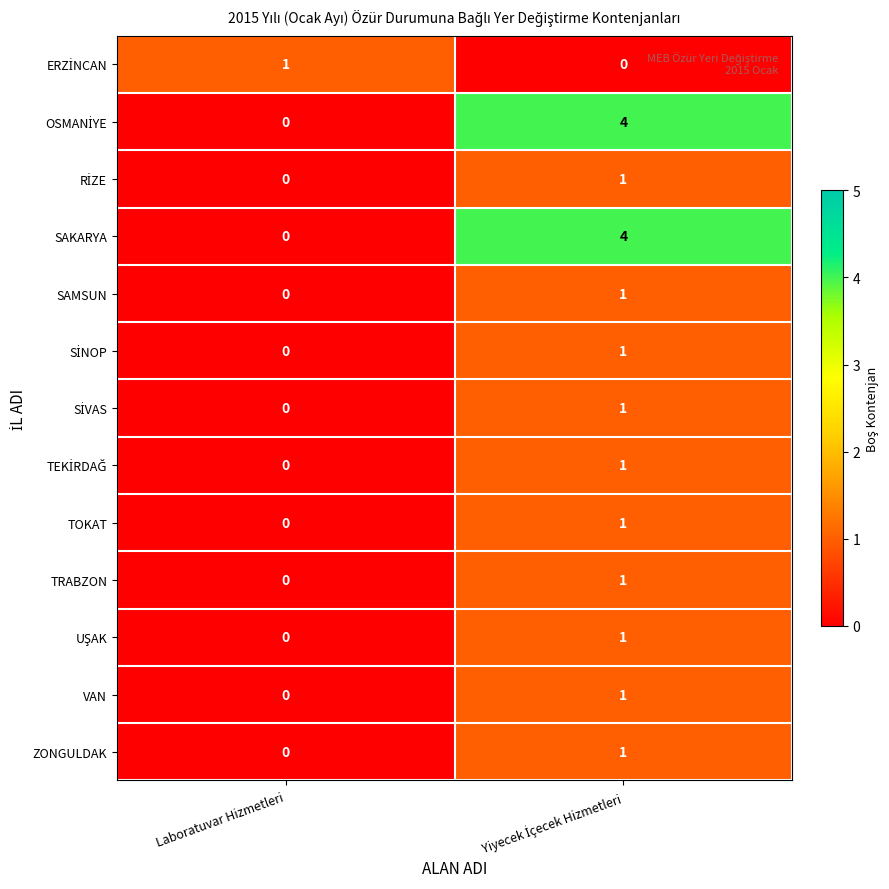

At how many categories does at least one series exceed 2?

1